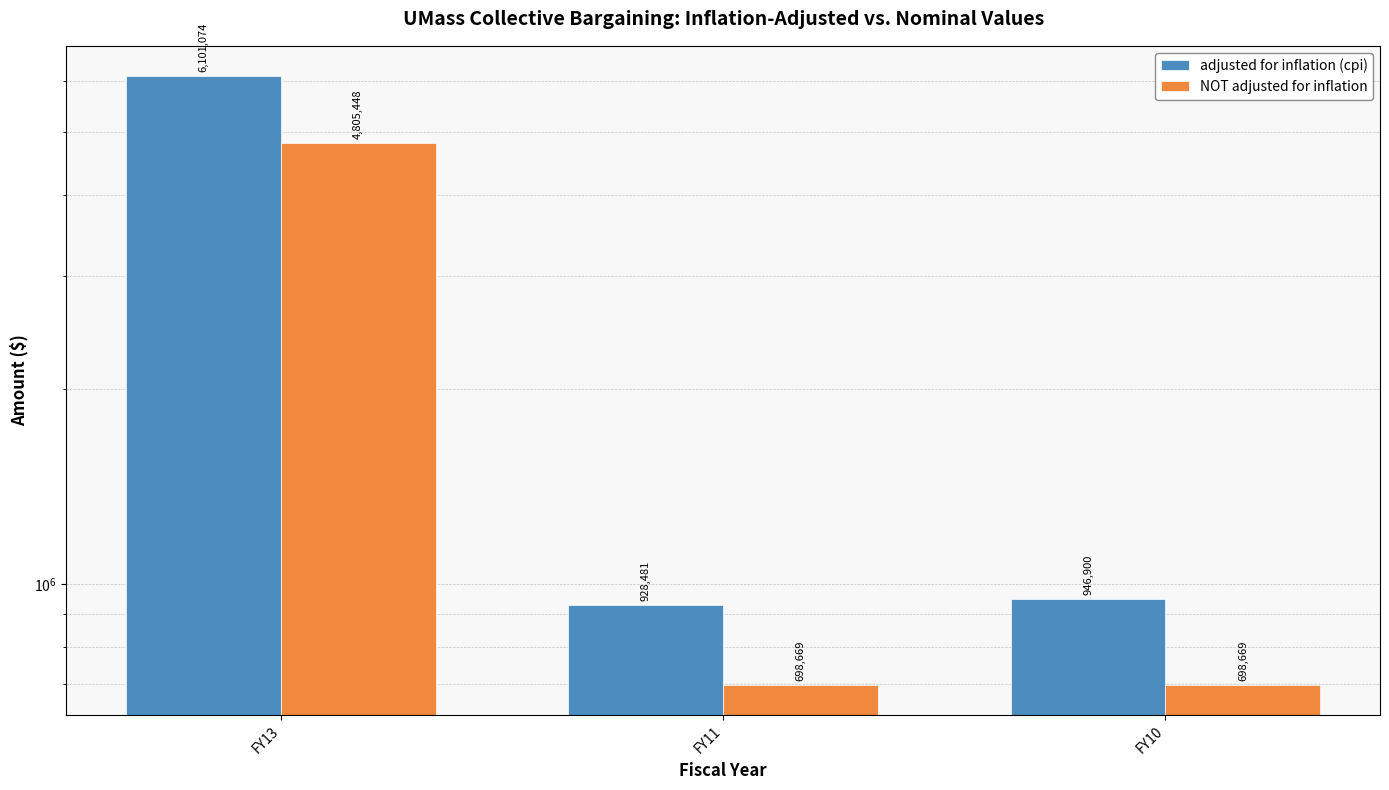

Count the number of data series in this chart.

2